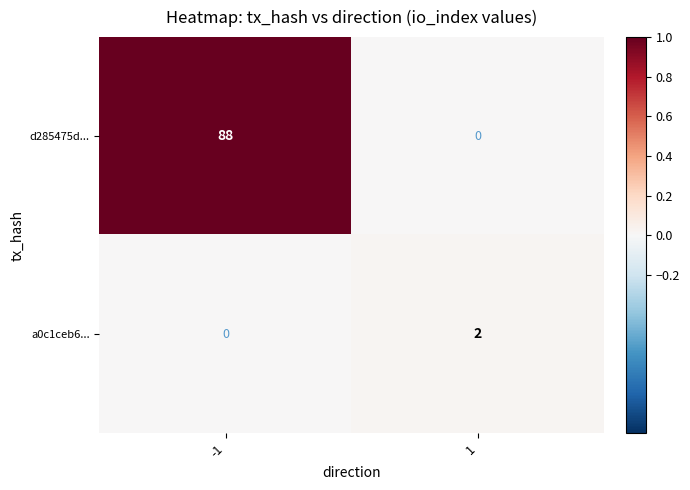

Rank the series by their average value, from highest to lowest.

d285475d..., a0c1ceb6...